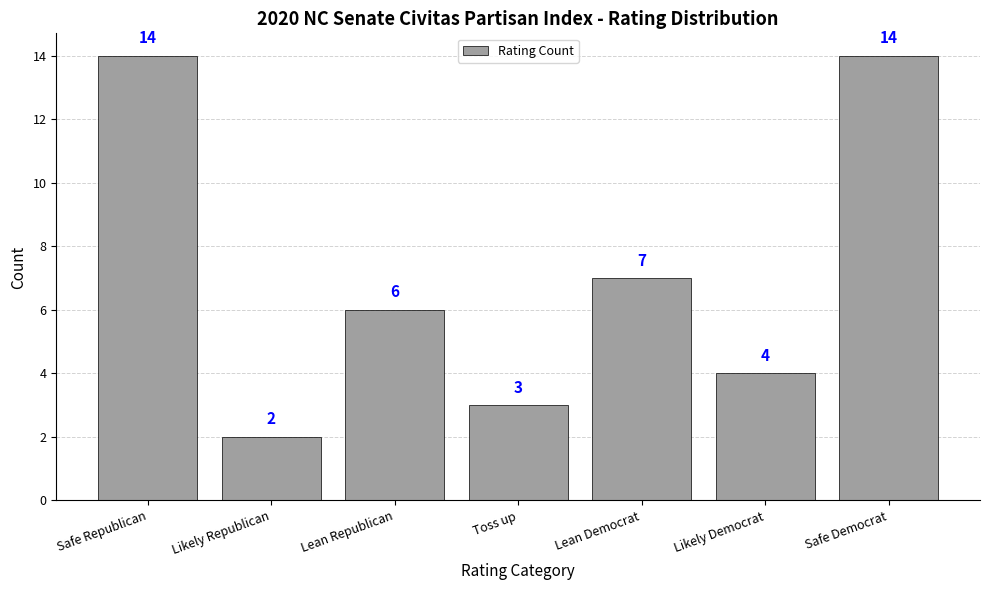

What is the label of the 4th bar from the left?

Toss up